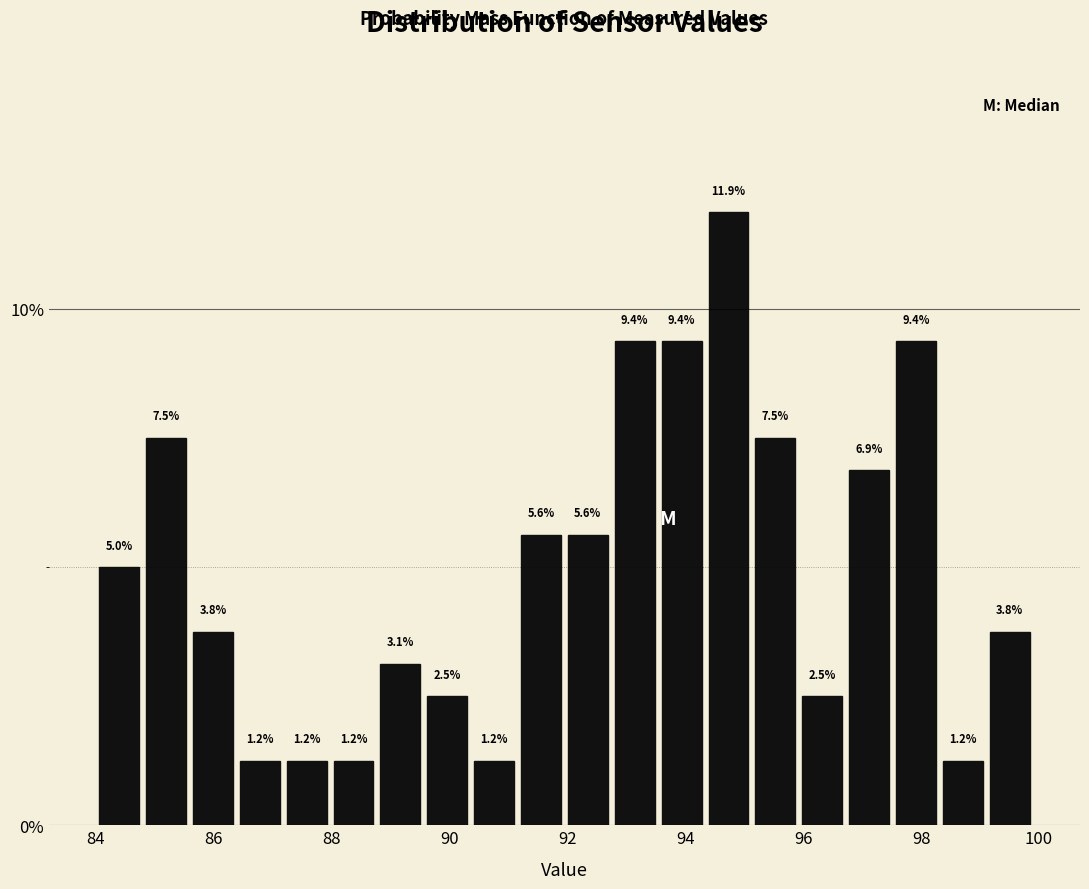

Around what value on the x-axis is the tallest bar? Give the approximate position of its centre, as read against the axis.

94.8